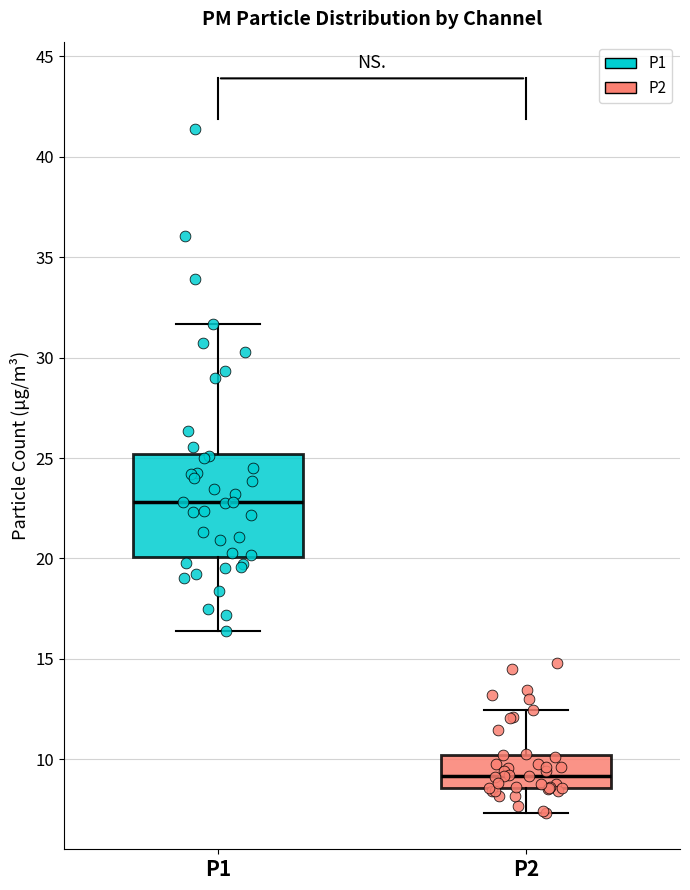

Reading left to right, read every box against the y-axis: the position of its median line, the range the box covers, and the ends of its whiskers. The values are not printed on the chart, so give them approximately, as read against the axis.

P1: median 23.0, box 20.0 to 25.0, whiskers 16.5 to 31.5
P2: median 9.0, box 8.5 to 10.0, whiskers 7.5 to 12.5